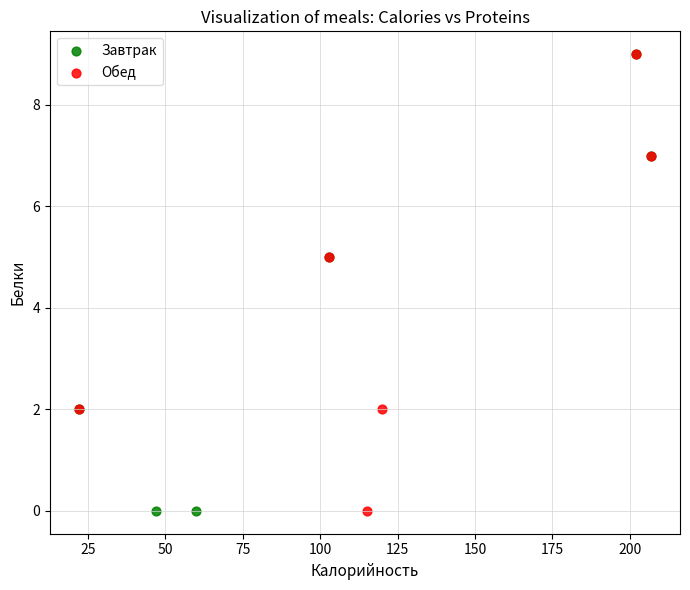

What are all the series names shown in the legend?

Завтрак, Обед